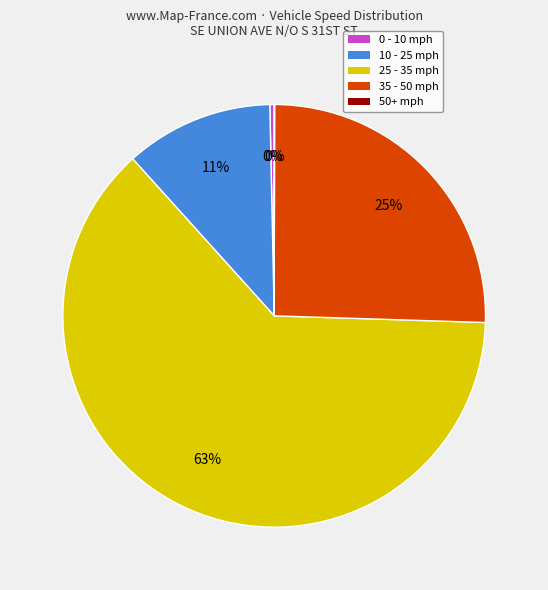

To the nearest percent, what is the average slice percentage?

20%